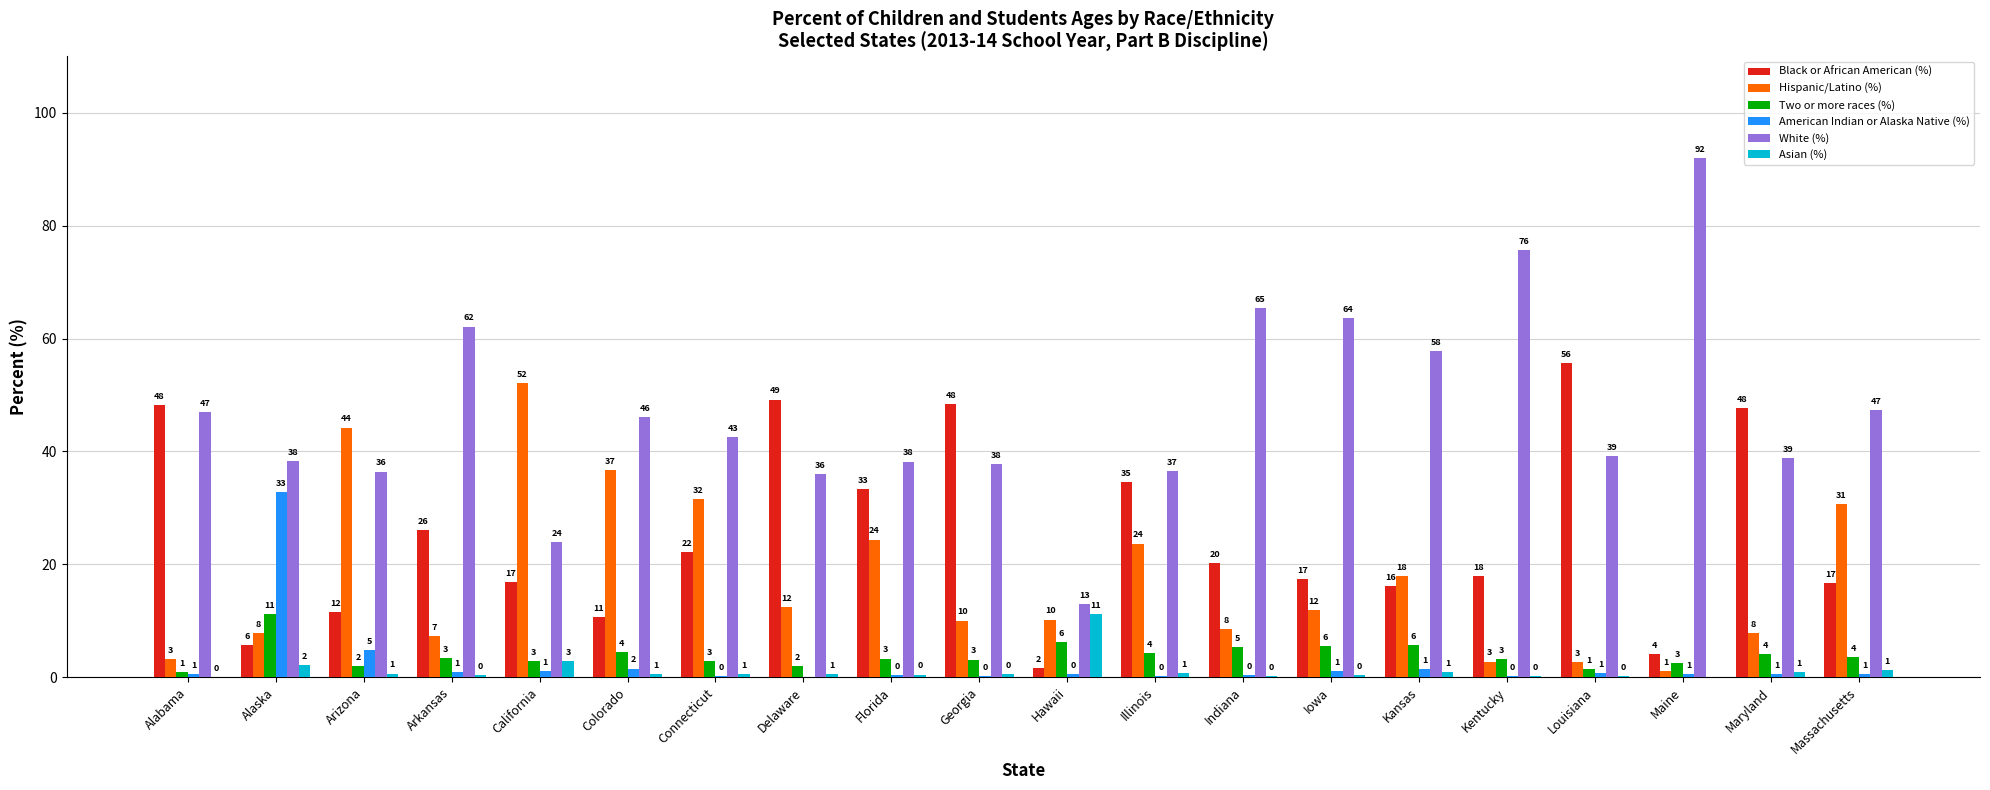

Which series changed the most between Arizona and Delaware?

Black or African American (%)